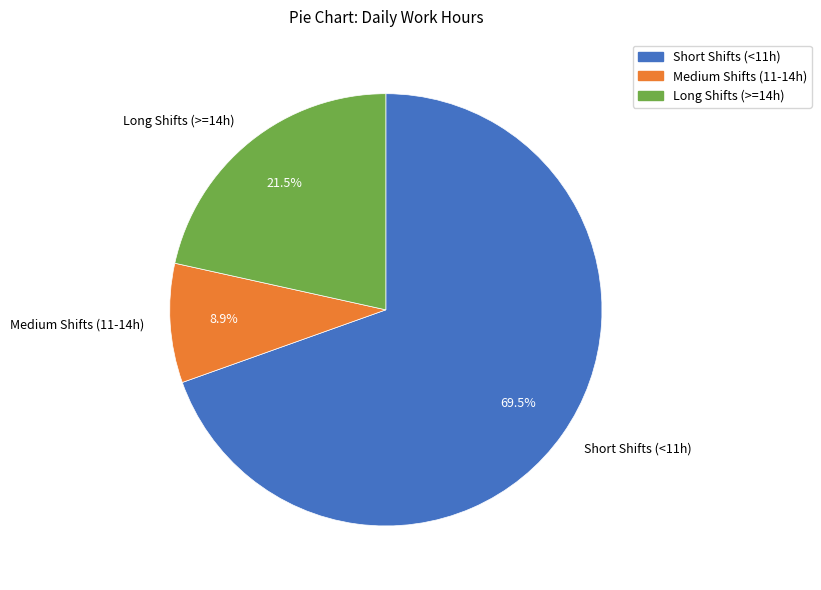

Approximately how many times larger is the value at Short Shifts (<11h) compared to Medium Shifts (11-14h)?

7.8